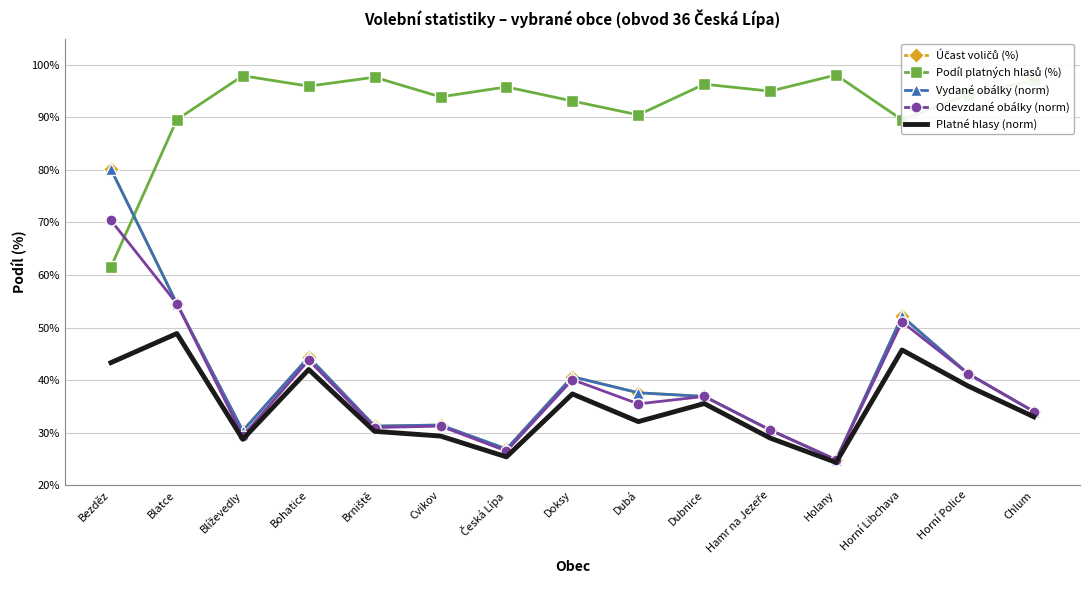

What are all the series names shown in the legend?

Účast voličů (%), Podíl platných hlasů (%), Vydané obálky (norm), Odevzdané obálky (norm), Platné hlasy (norm)